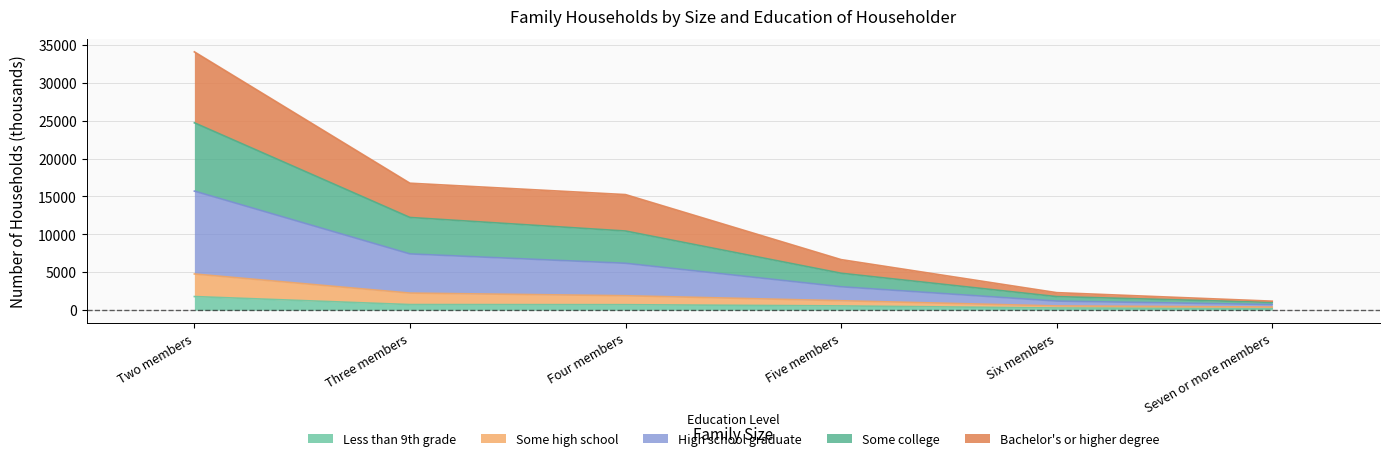

Between Five members and Seven or more members, which series saw the biggest shift?

Some college